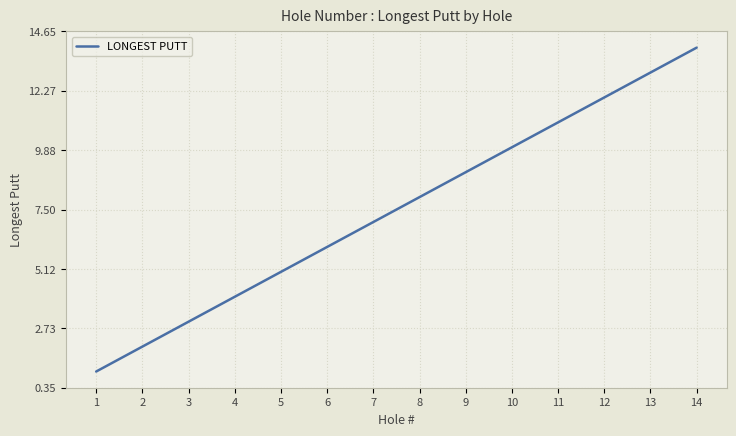

Where is the data nearest to the value 7?

7